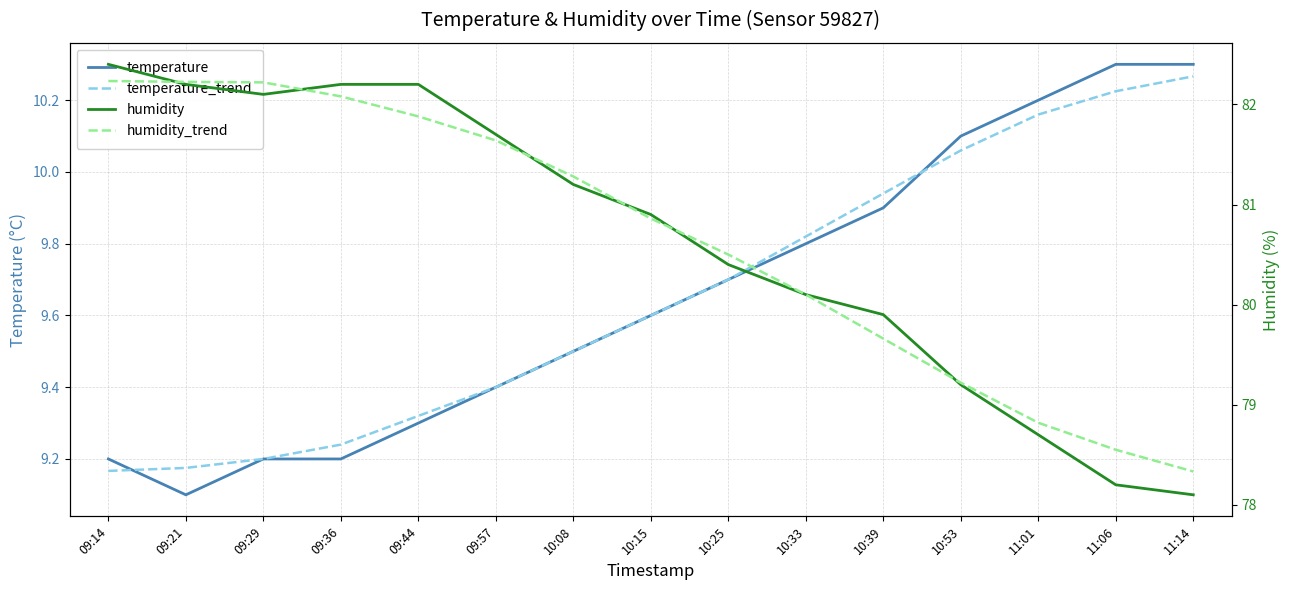

The value of temperature_trend at 10:25 is 9.7. True or false?

True